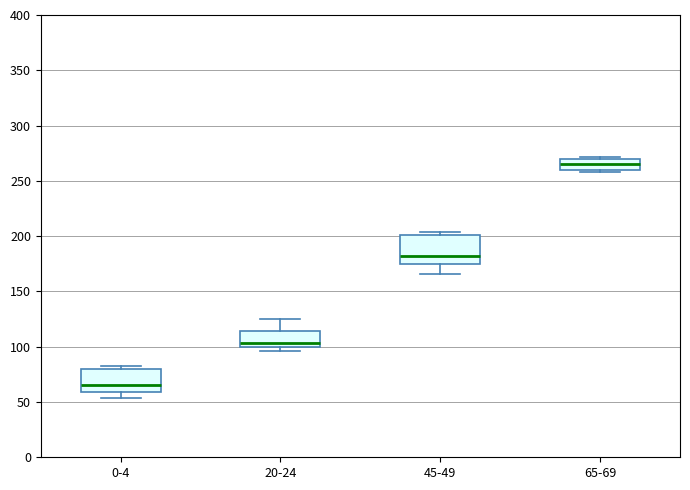

Which box is the tallest, from its lower edge to its upper edge?

45-49